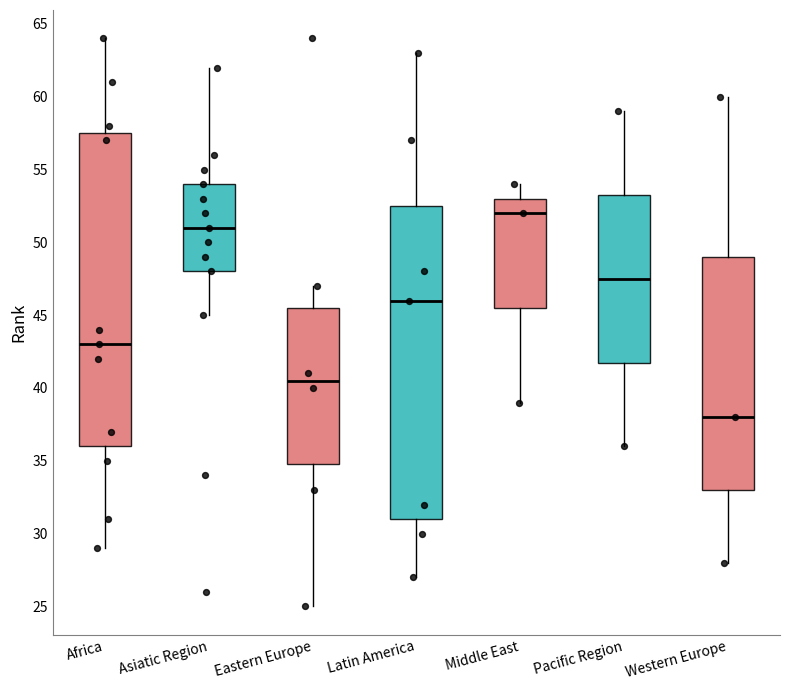

Reading left to right, transcribe this box plot: for each box, give where its median line is, the range the box spans, and where its two whiskers end, as read against the y-axis. The values are not printed on the chart, so give them approximately, as read against the axis.

Africa: median 43.0, box 36.0 to 57.5, whiskers 29.0 to 64.0
Asiatic Region: median 51.0, box 48.0 to 54.0, whiskers 45.0 to 62.0
Eastern Europe: median 40.5, box 35.0 to 45.5, whiskers 25.0 to 47.0
Latin America: median 46.0, box 31.0 to 52.5, whiskers 27.0 to 63.0
Middle East: median 52.0, box 45.5 to 53.0, whiskers 39.0 to 54.0
Pacific Region: median 47.5, box 42.0 to 53.5, whiskers 36.0 to 59.0
Western Europe: median 38.0, box 33.0 to 49.0, whiskers 28.0 to 60.0